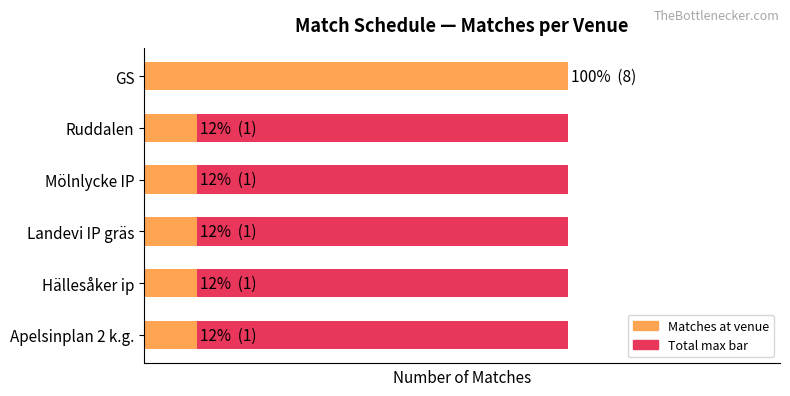

What is the minimum value for Matches at venue?

1.0